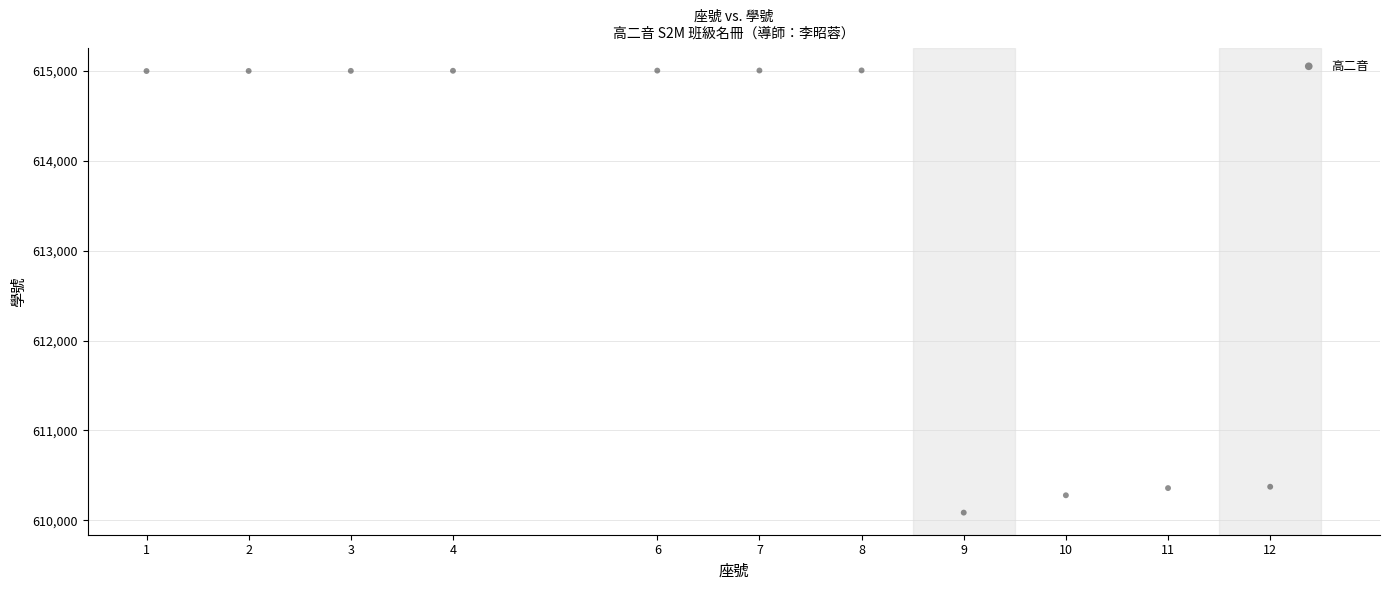

What is the range of X values (max minus min)?

11